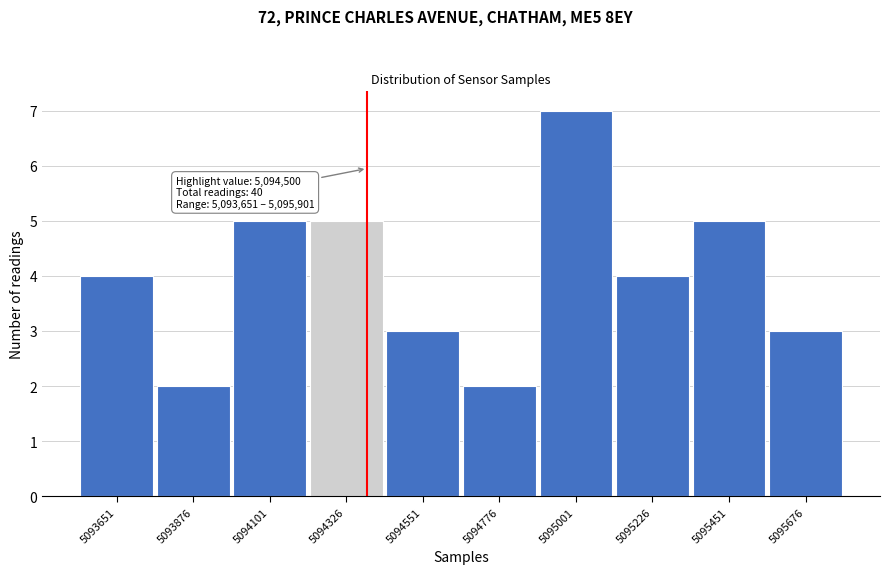

Reading right to left, transcribe all the data shown in this chart.

3	5	4	7	2	3	5	5	2	4